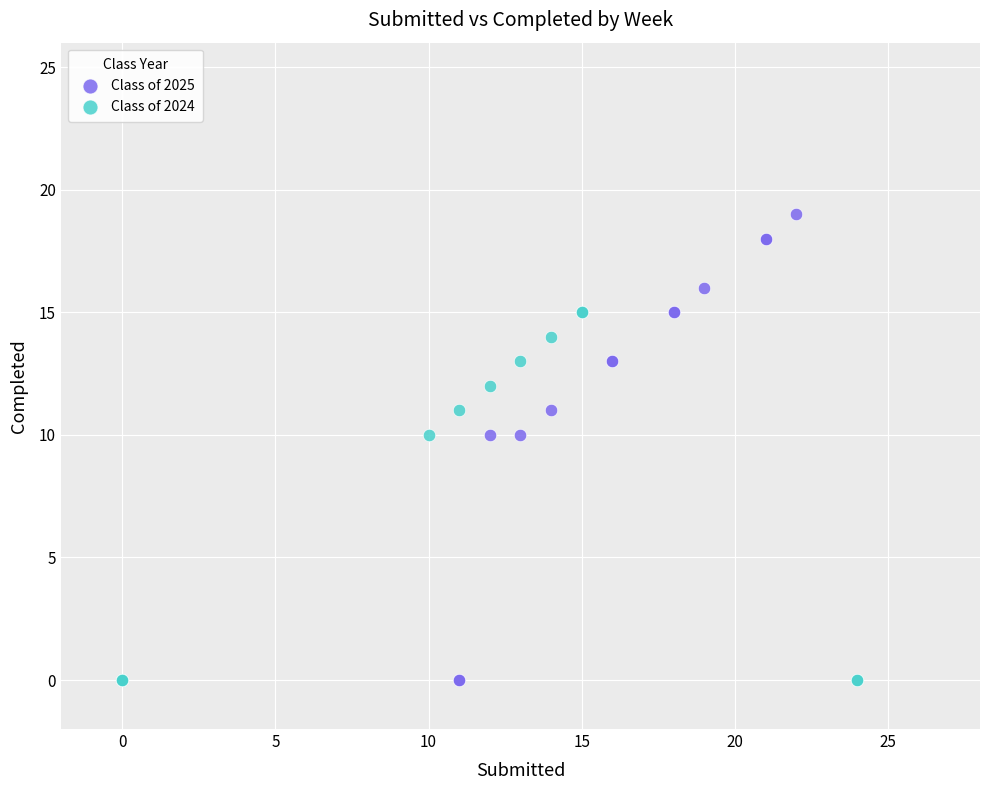

Which series has the largest Y range (max minus min)?

Class of 2025